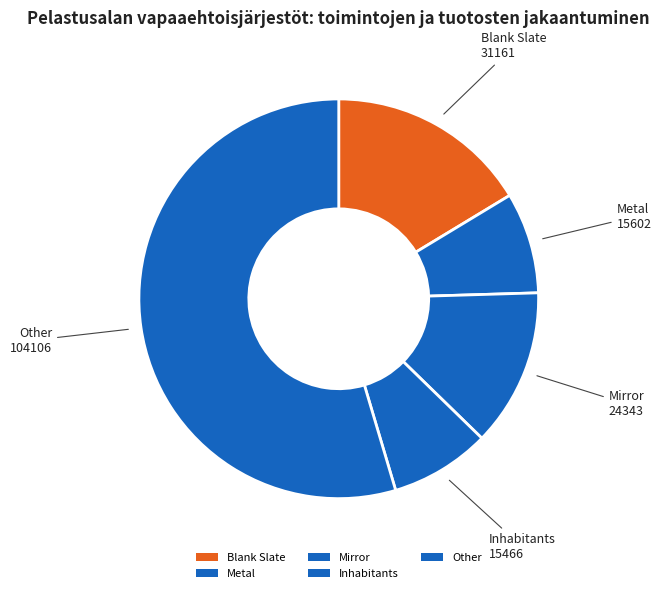

How many slices are in this pie chart?

5